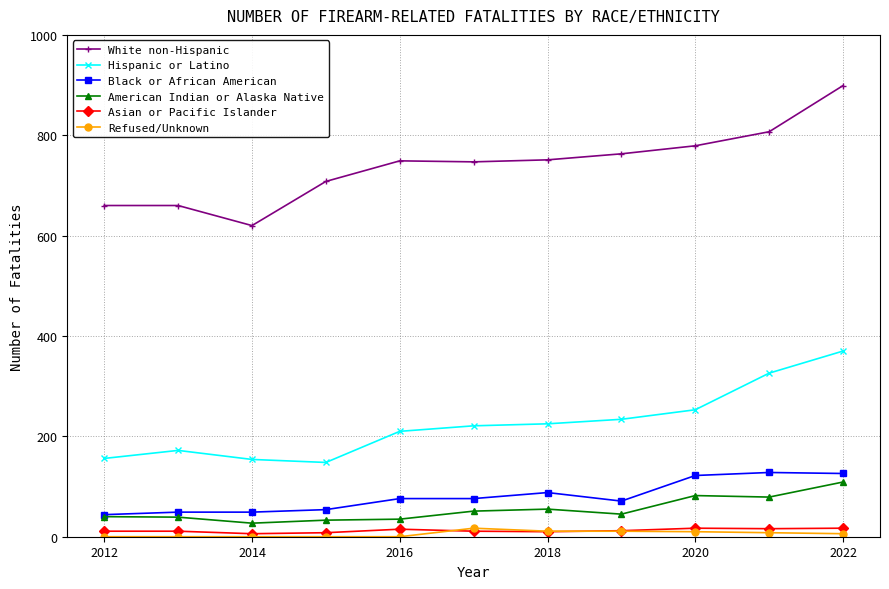

Which series has the largest total across all categories?

White non-Hispanic